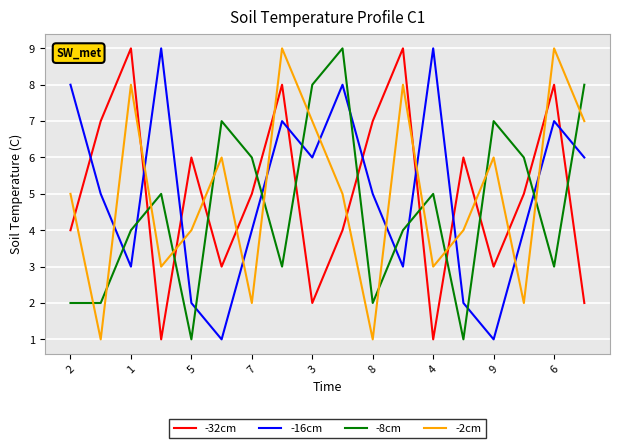

After their last crossing, which series has the higher values: -8cm or -32cm?

-8cm